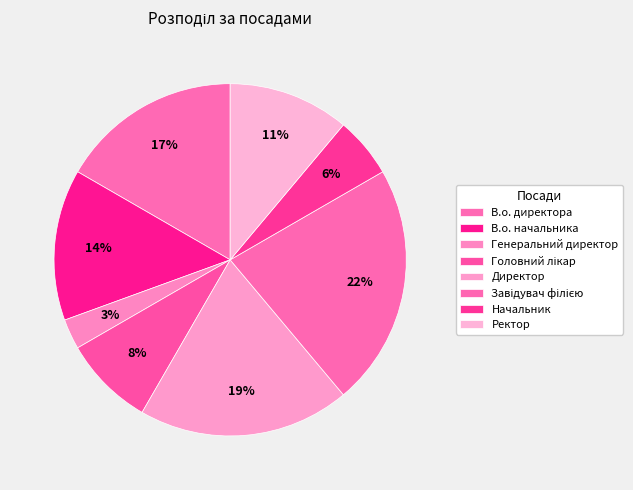

What percentage is the Ректор slice, to the nearest percent?

11%